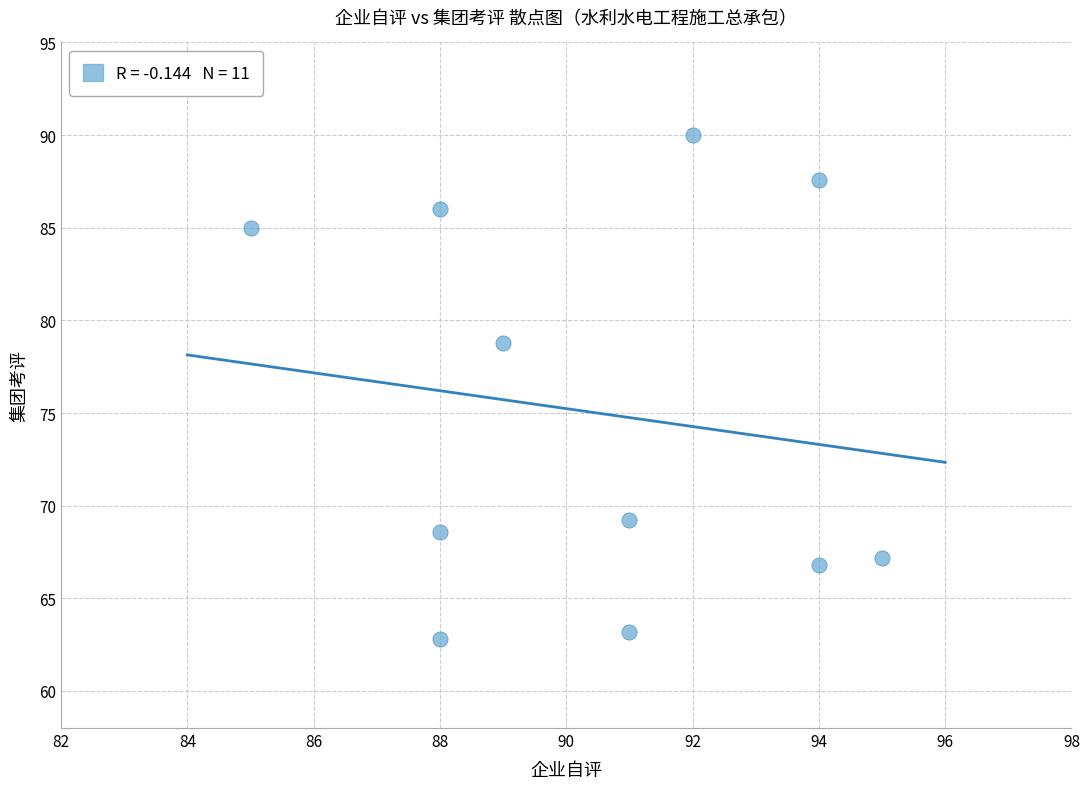

What is the range of X values (max minus min)?

10.0